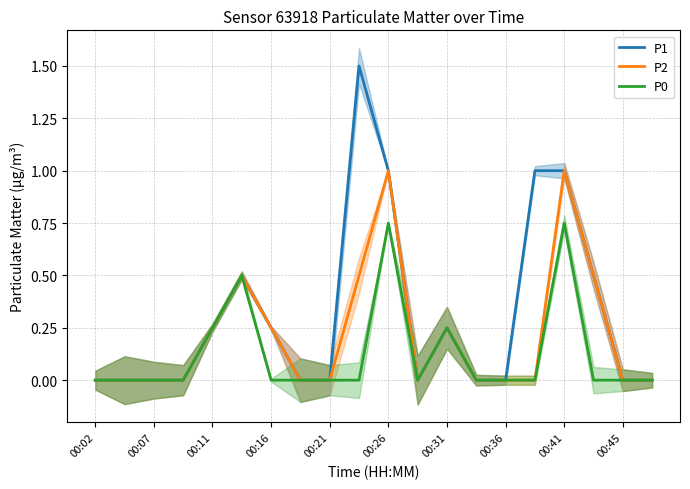

True or false: P1 and P0 intersect in this chart.

False